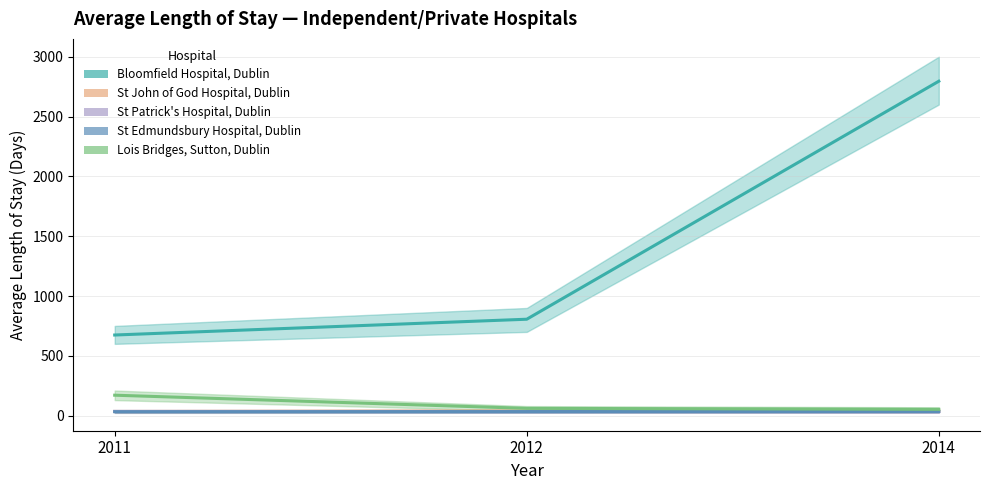

Reading left to right, list all the values displayed in this chart.

Bloomfield Hospital, Dublin: 2011=674	2012=806	2014=2795
St John of God Hospital, Dublin: 2011=35	2012=39	2014=39
St Patrick's Hospital, Dublin: 2011=36	2012=35	2014=34
St Edmundsbury Hospital, Dublin: 2011=33	2012=34	2014=35
Lois Bridges, Sutton, Dublin: 2011=171	2012=61	2014=53